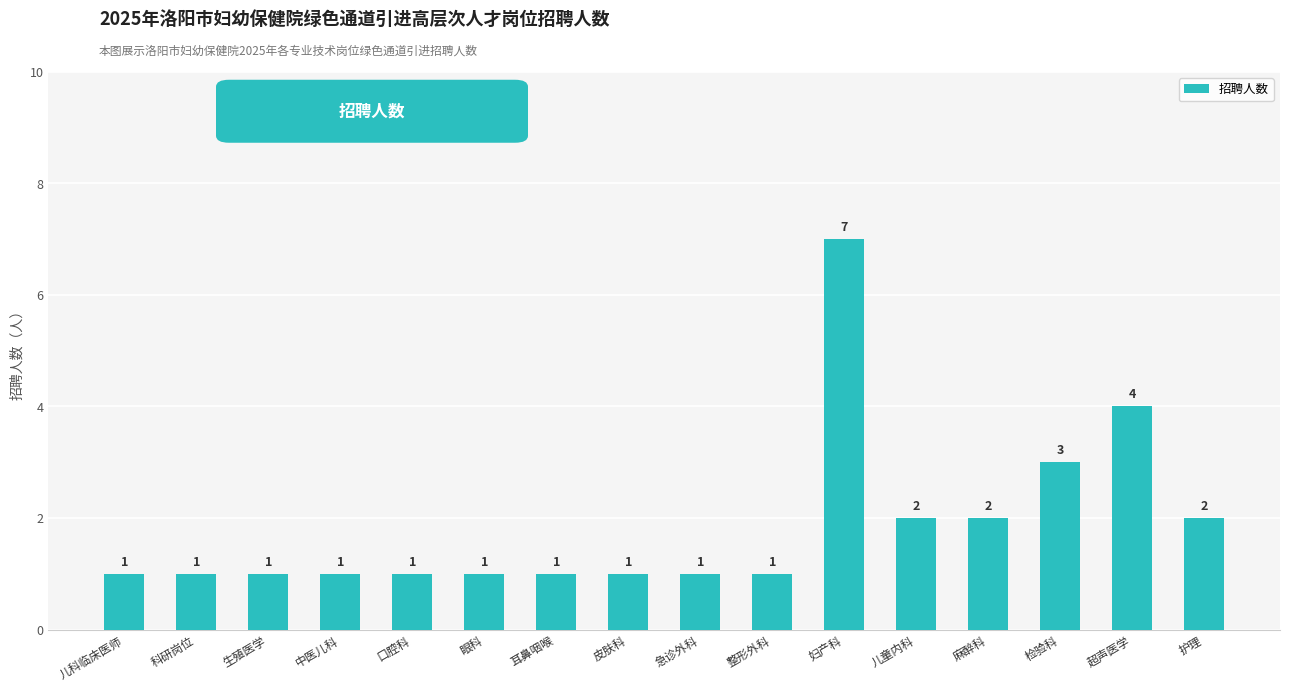

The value at 护理 is 1. True or false?

False